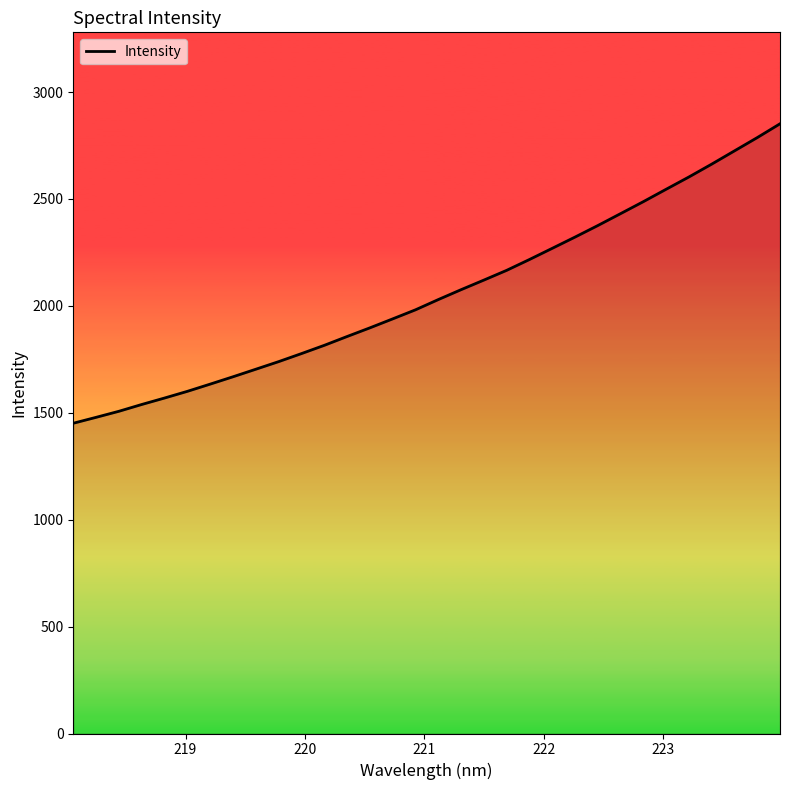

What is the minimum value shown in the chart?

1451.0